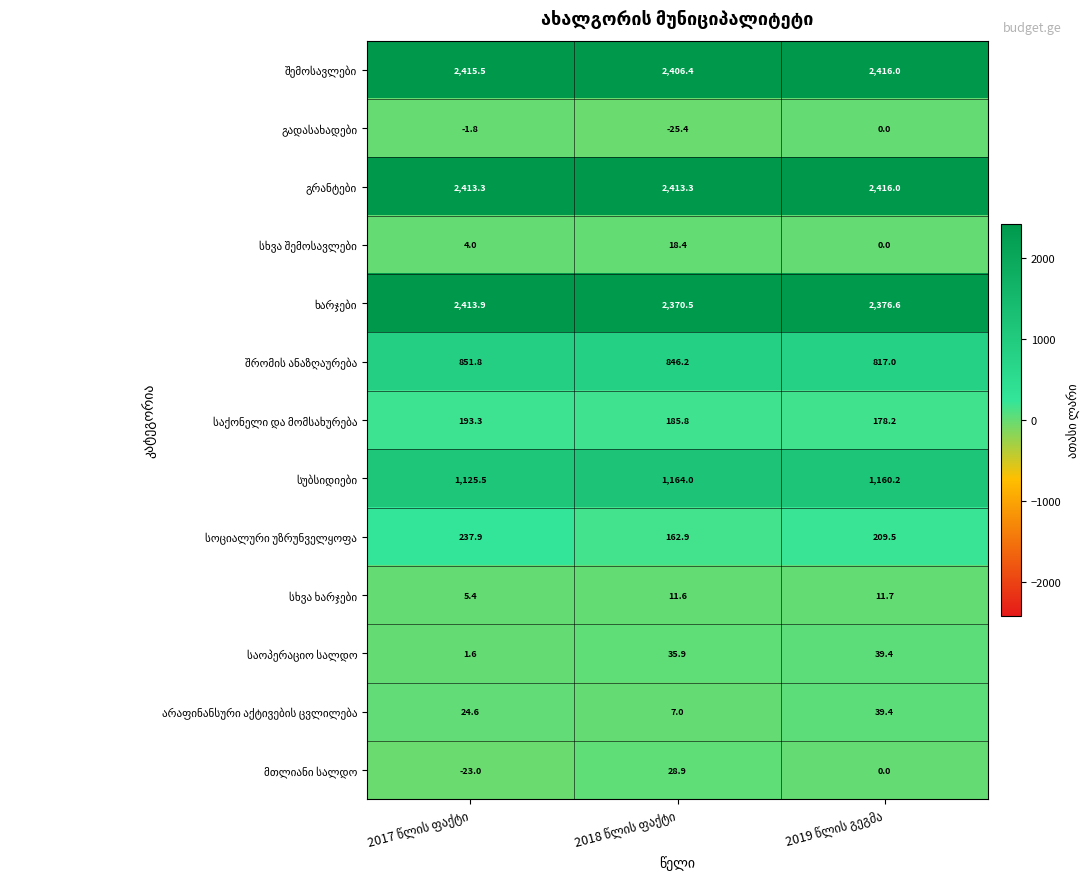

At how many categories does at least one series exceed 862?

3